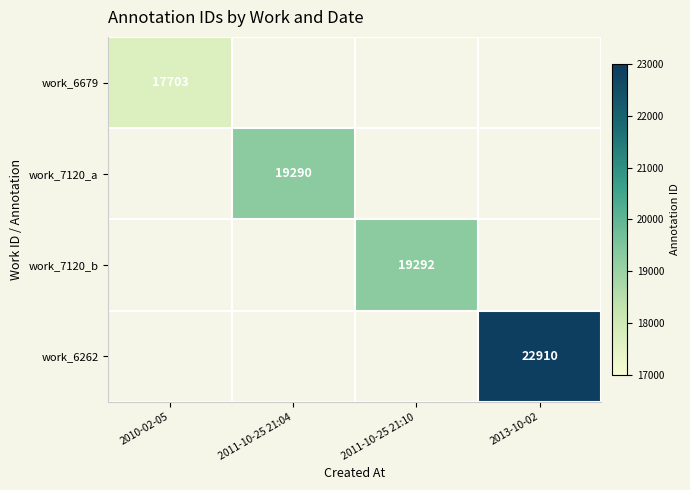

Is it true that work_6679 equals 31811 at 2010-02-05?

False